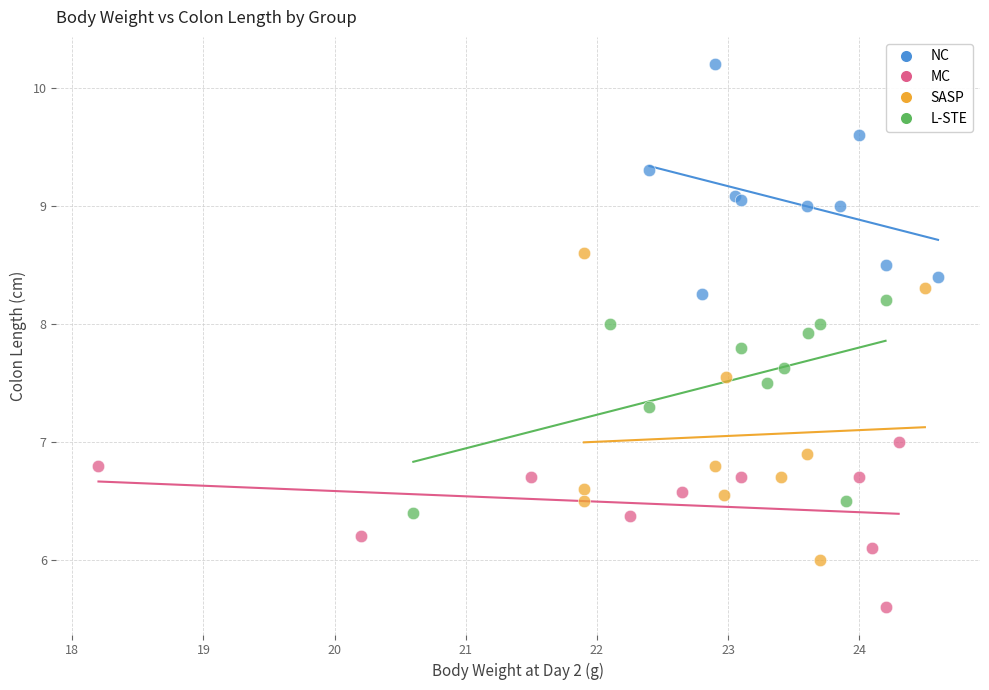

Which series reaches the minimum Y coordinate?

MC